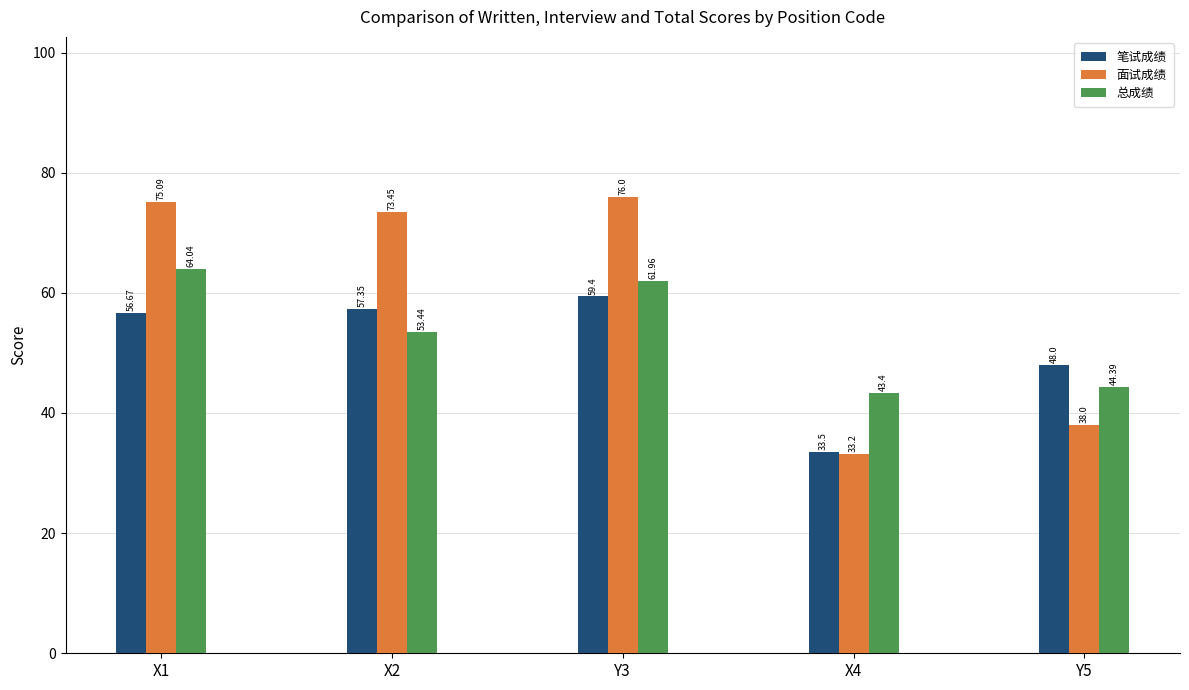

At how many categories does at least one series exceed 65?

3